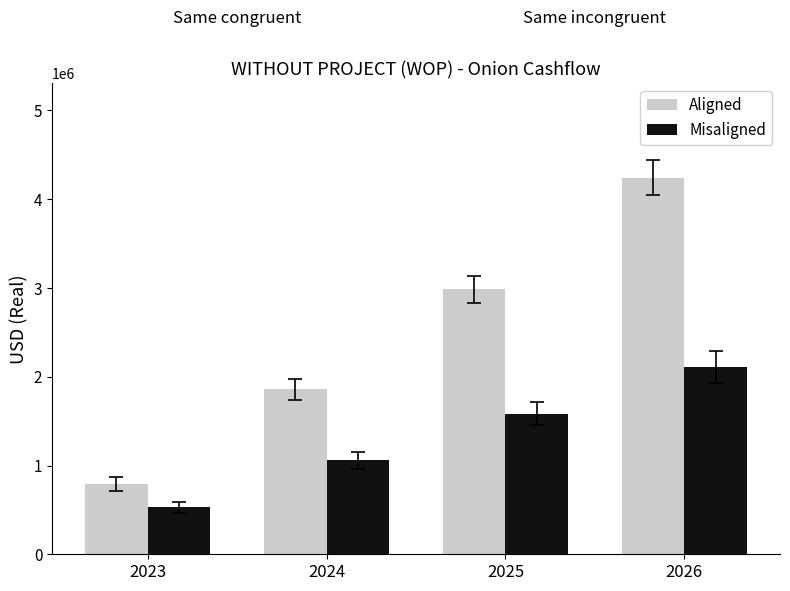

List the series in order of their peak value, highest first.

Aligned, Misaligned